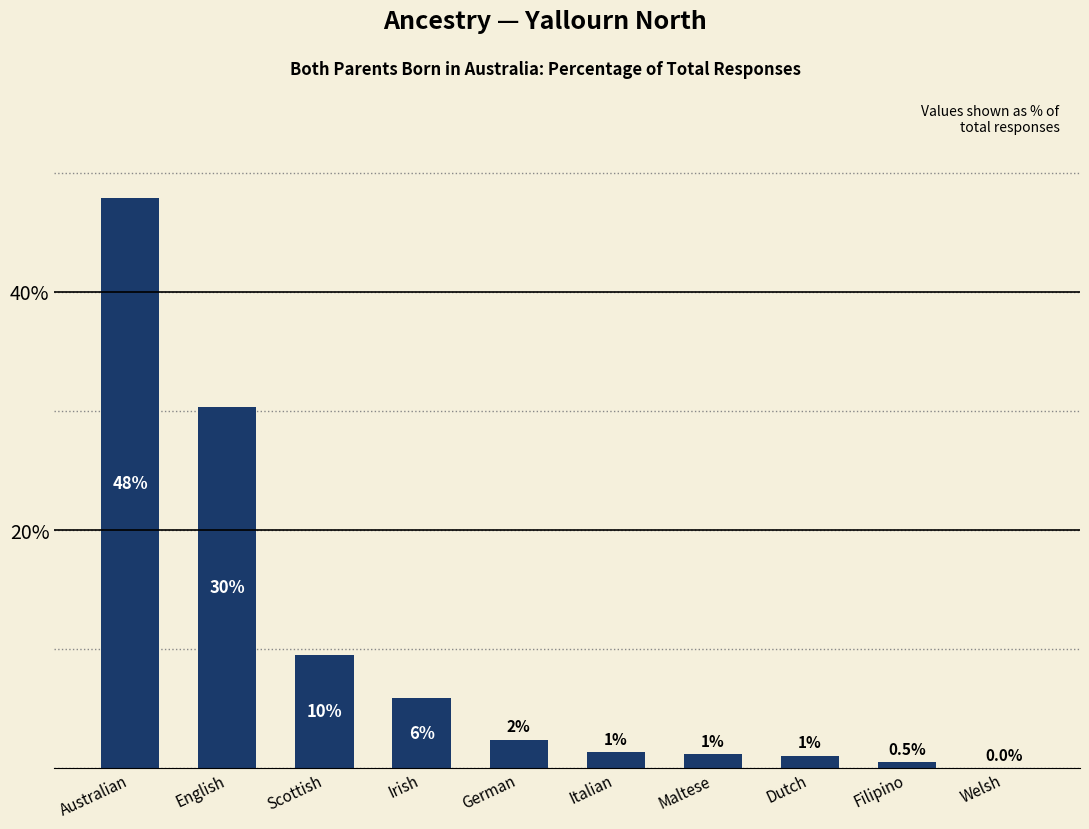

Reading left to right, what are all the values shown in this chart?

Australian=47.9	English=30.3	Scottish=9.5	Irish=5.9	German=2.4	Italian=1.3	Maltese=1.2	Dutch=1.1	Filipino=0.5	Welsh=0.0